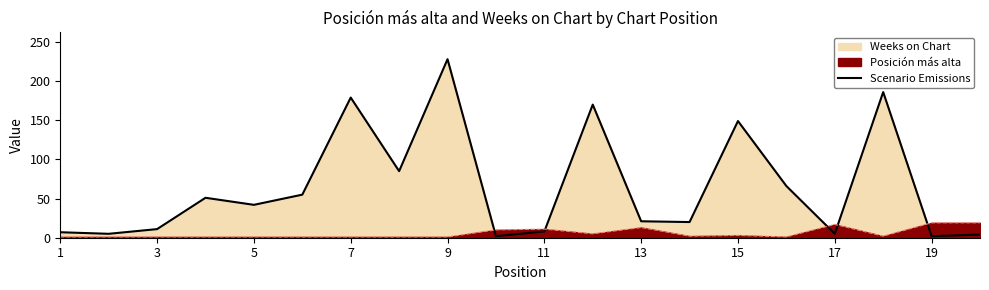

Reading right to left, what are all the values shown in this chart?

4	2	186	5	66	149	20	21	170	8	2	228	85	179	55	42	51	11	5	7